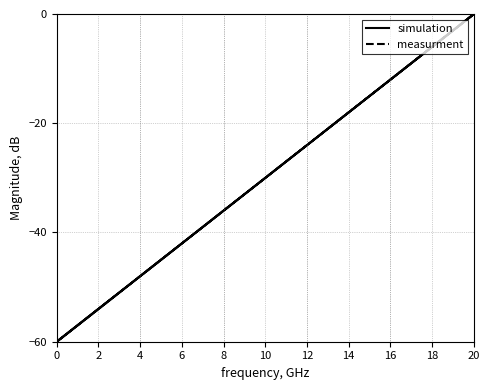

The value of measurment at 0 is -102.2. True or false?

False